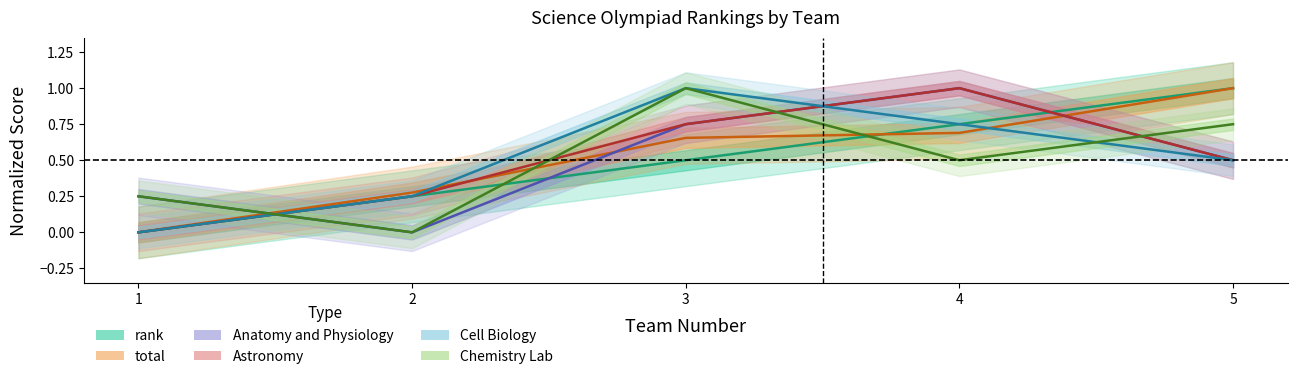

How many values in the Chemistry Lab series exceed 0?

4